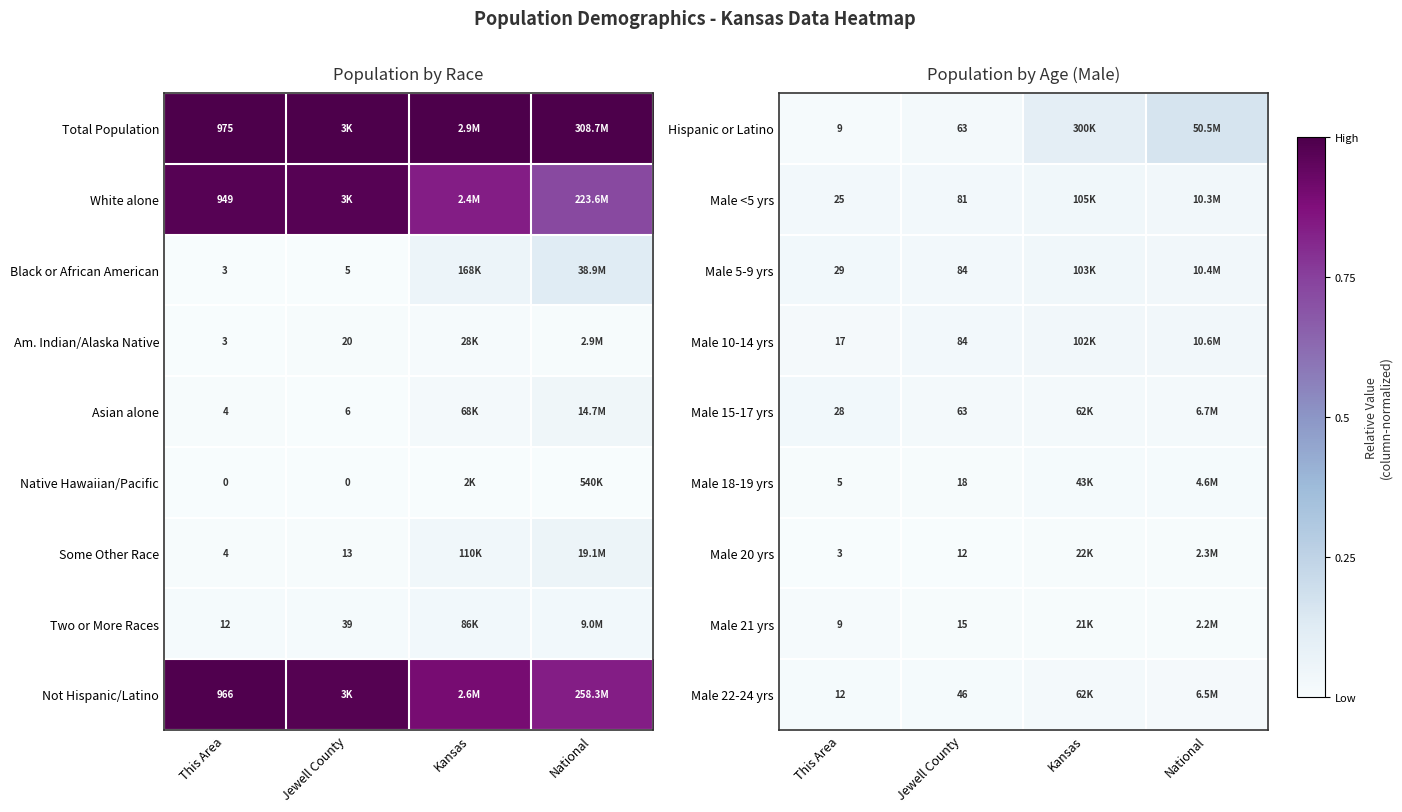

At which category does the chart reach its minimum across all series?

This Area